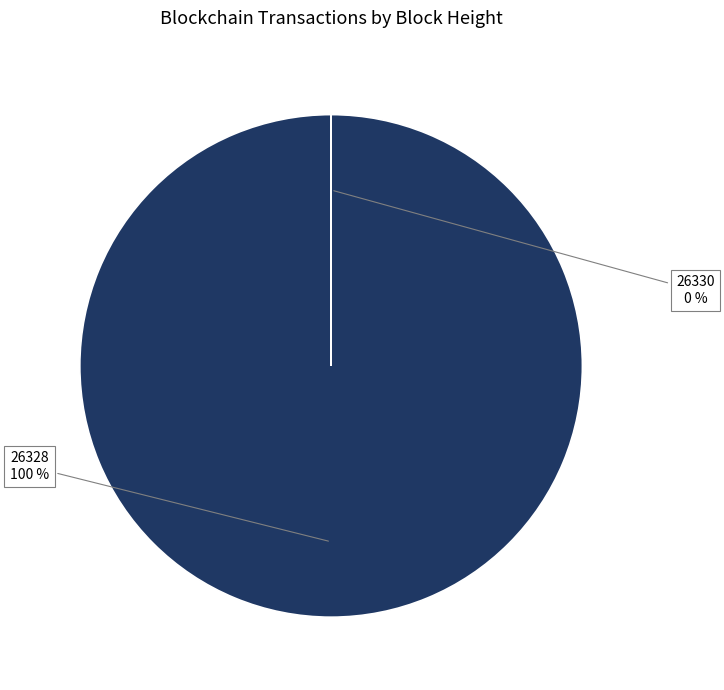

To the nearest percent, what is the difference between the largest and smallest slice percentages?

100%